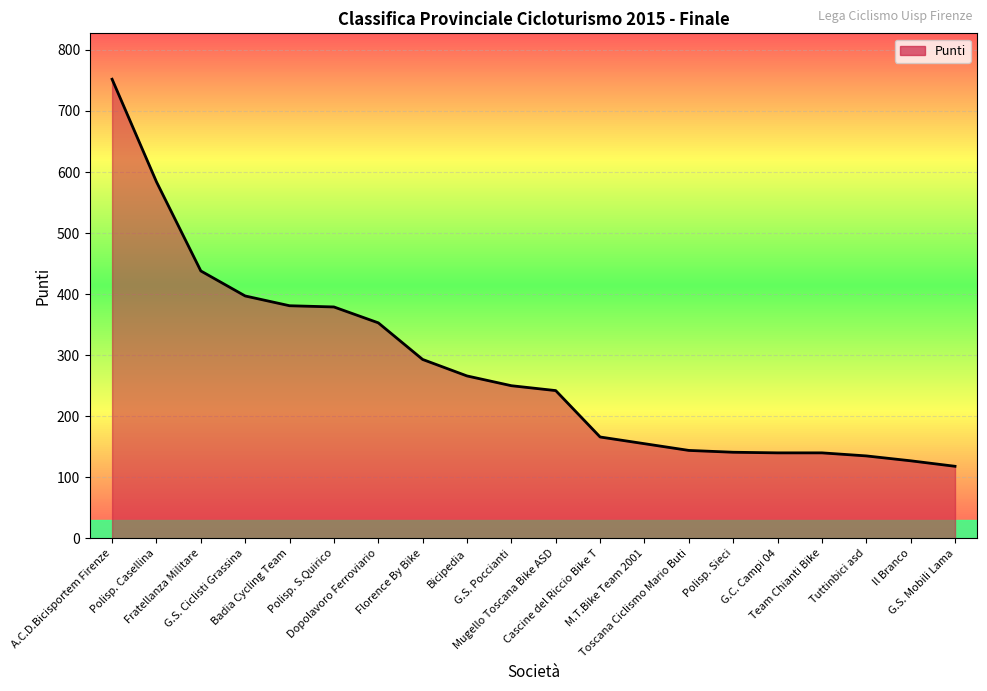

The chart shows a value of 93 at Cascine del Riccio Bike T. True or false?

False